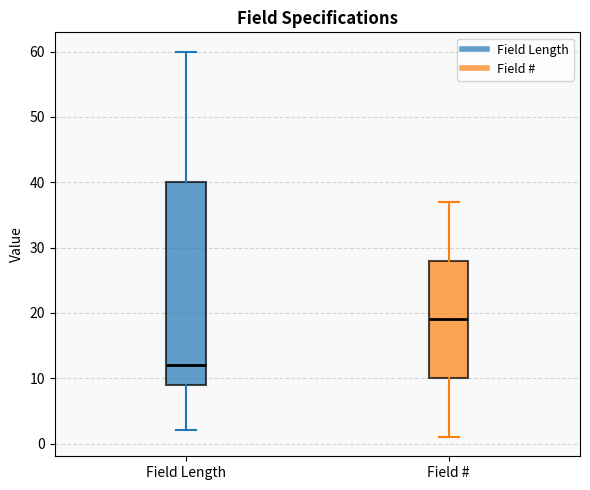

Which box's median line is the highest?

Field #